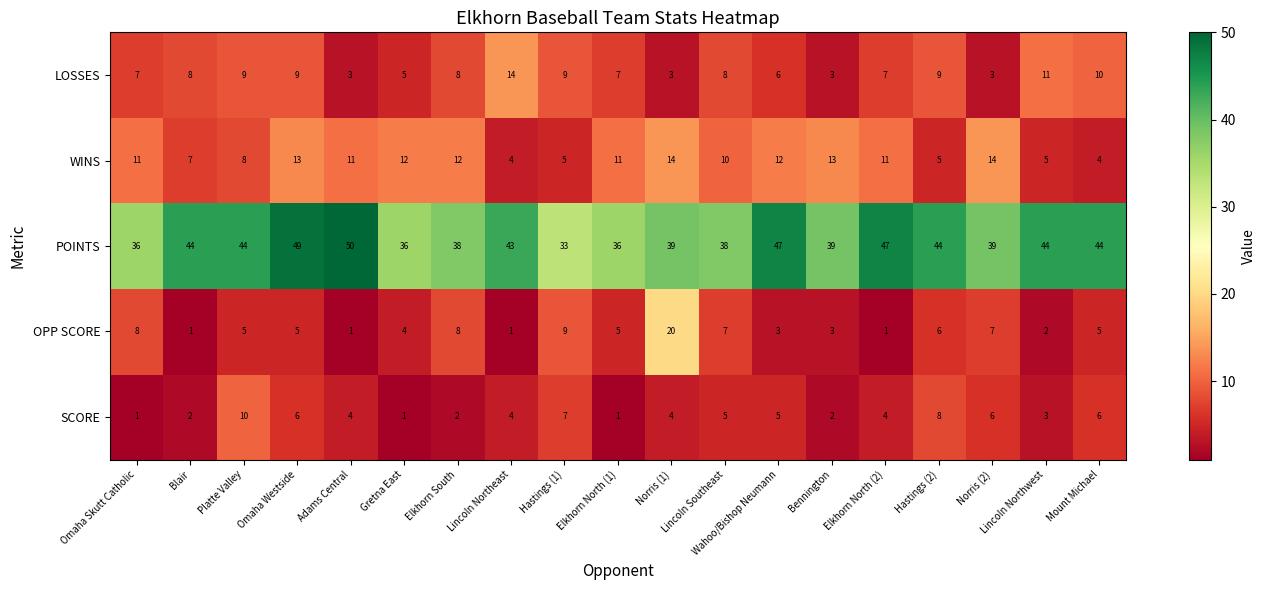

The LOSSES series shows 8 at Lincoln Southeast. True or false?

True